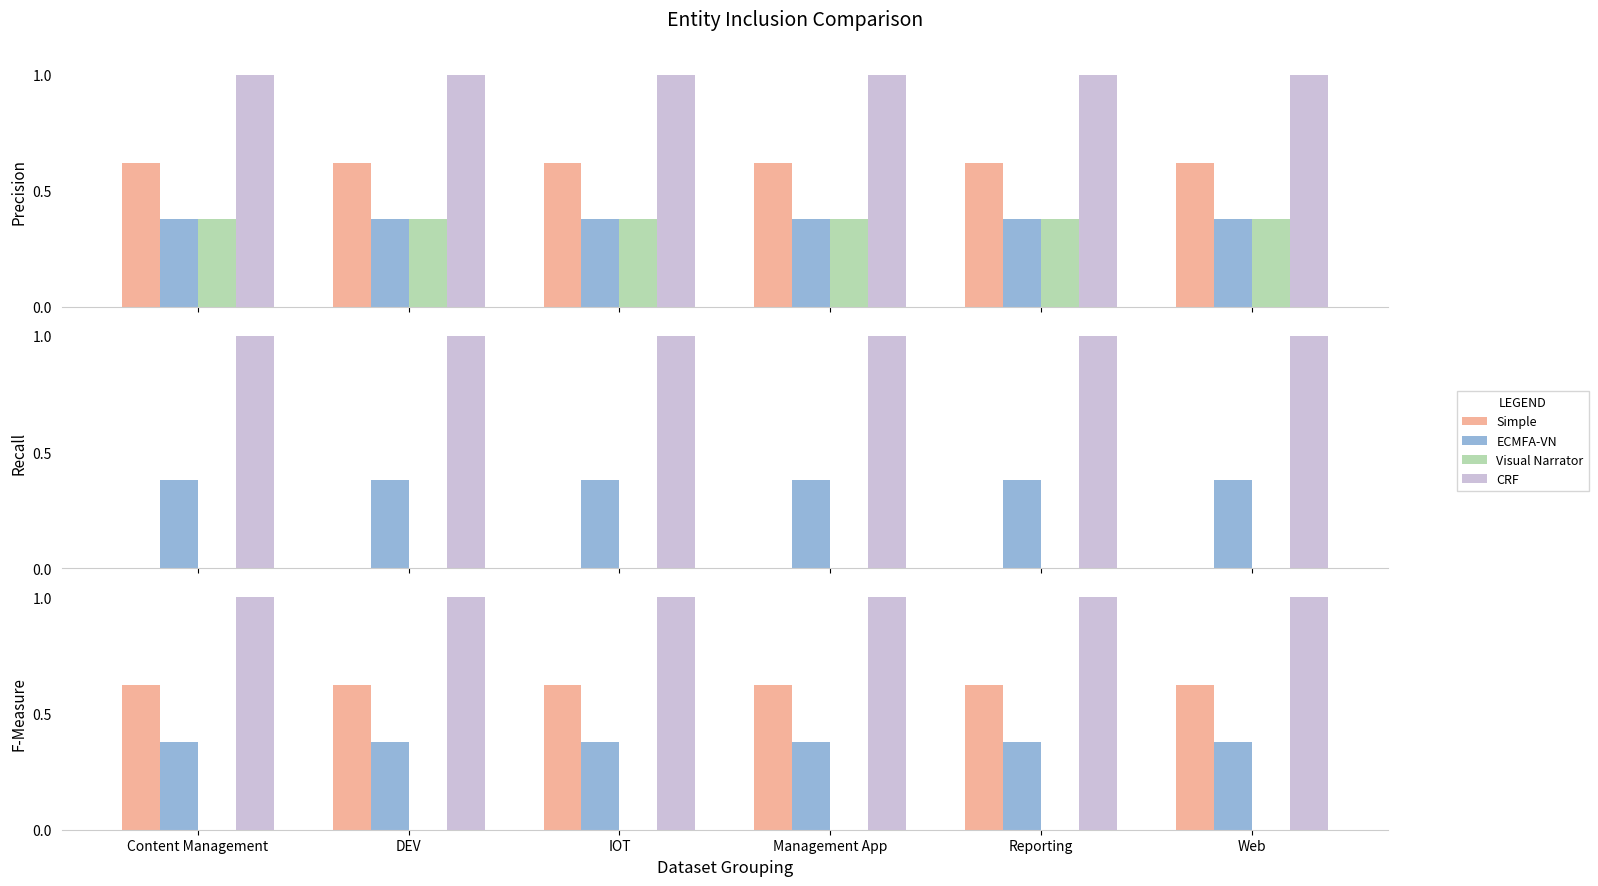

Which category has the highest value in the ECMFA-VN series?

Content Management